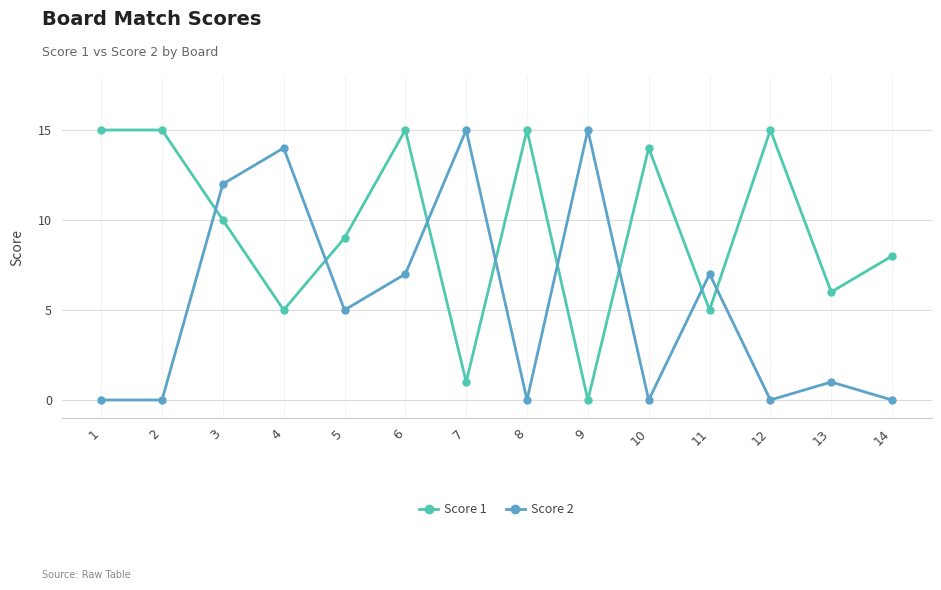

At which category does Score 2 reach its first local peak?

4